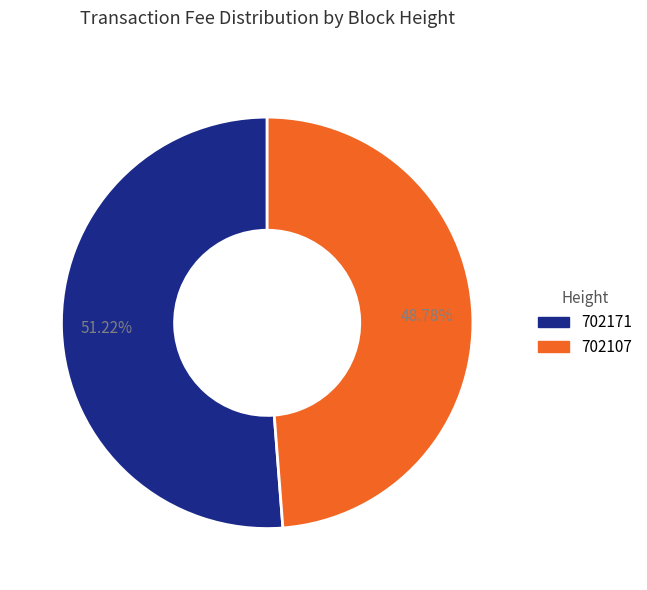

To the nearest percent, what is the average slice percentage?

50%